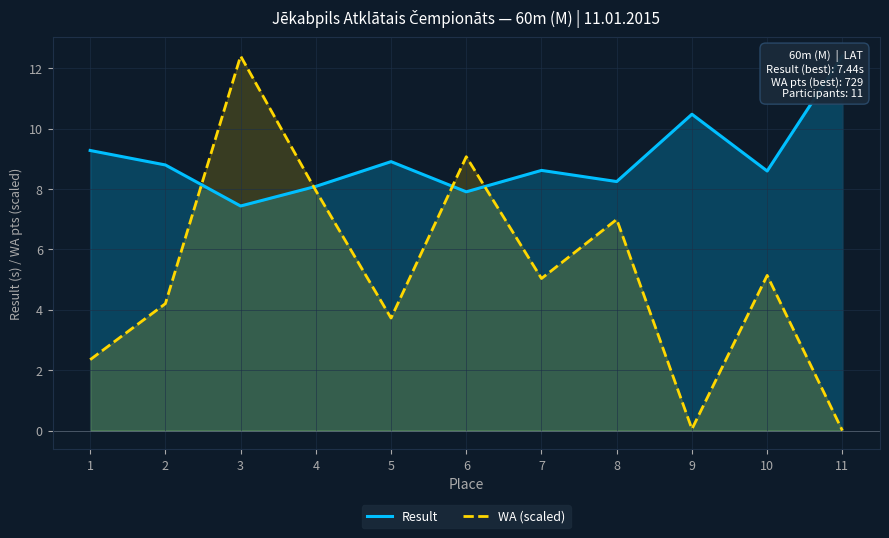

How many intersections are there between Result and WA (scaled)?

4